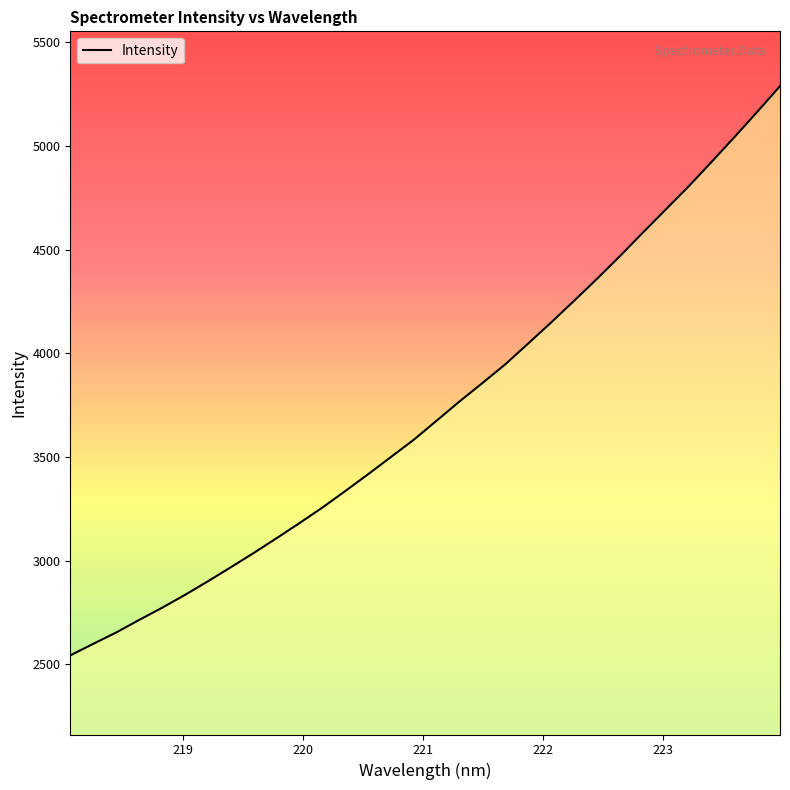

How many lines are shown in the chart?

1